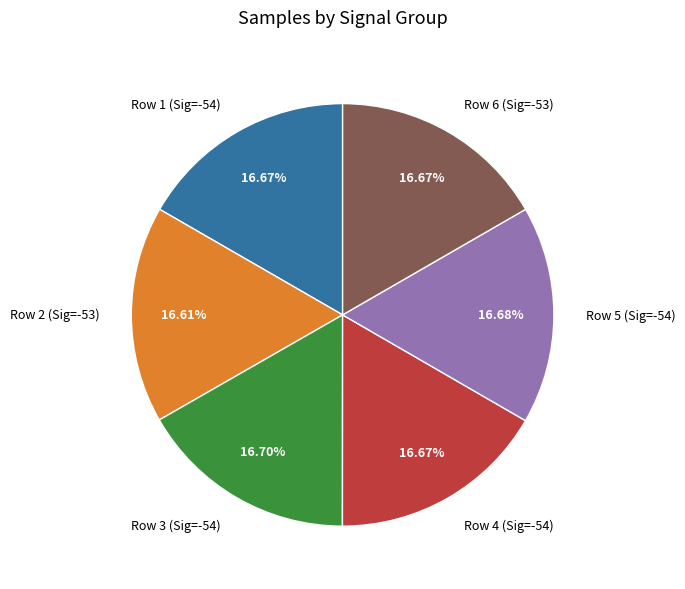

Does any single category account for the majority?

No